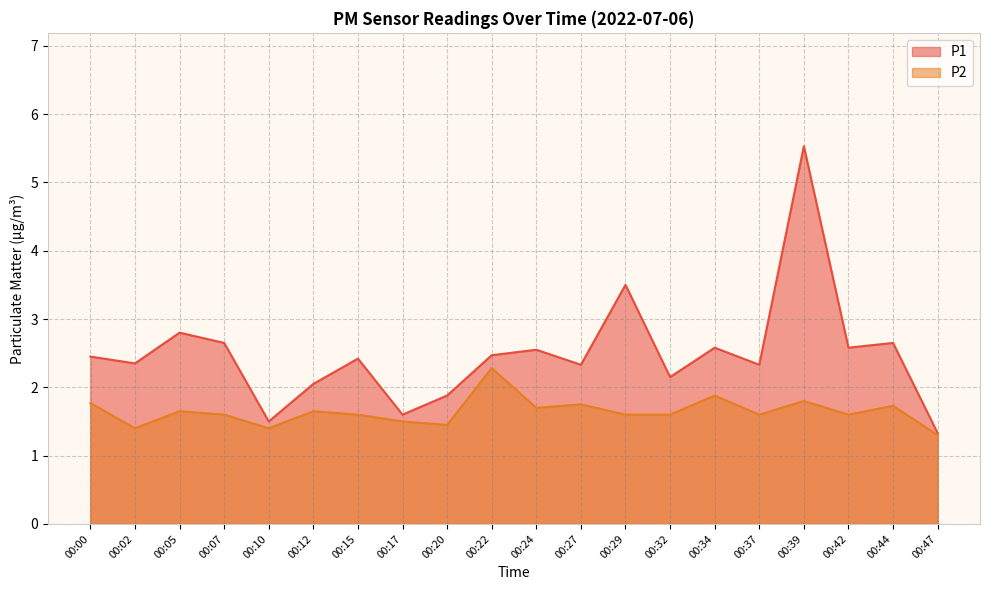

True or false: P1 and P2 intersect in this chart.

False